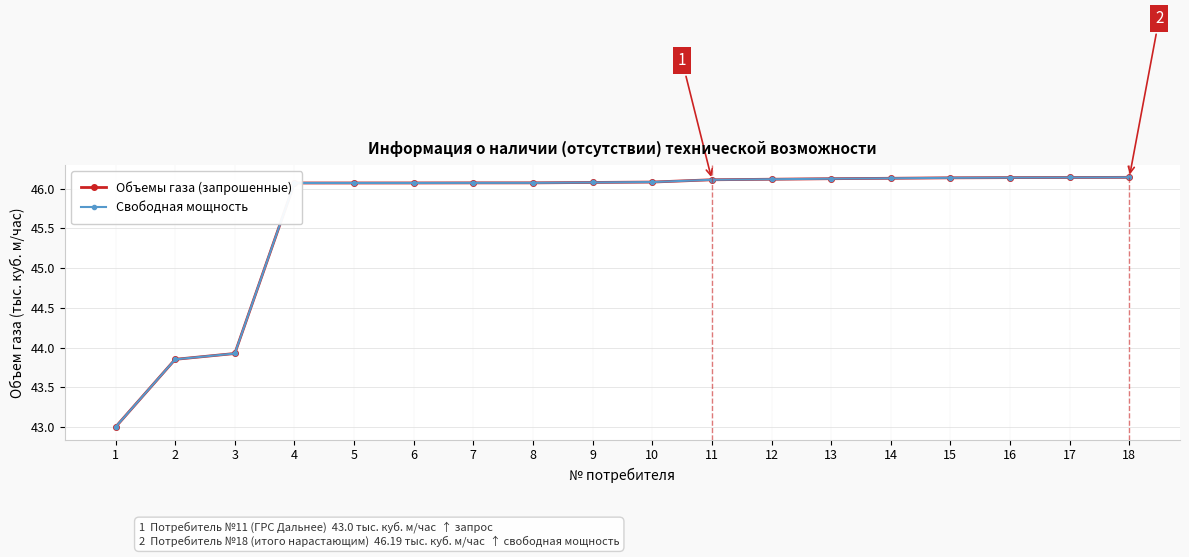

Does the chart have visible grid lines?

Yes